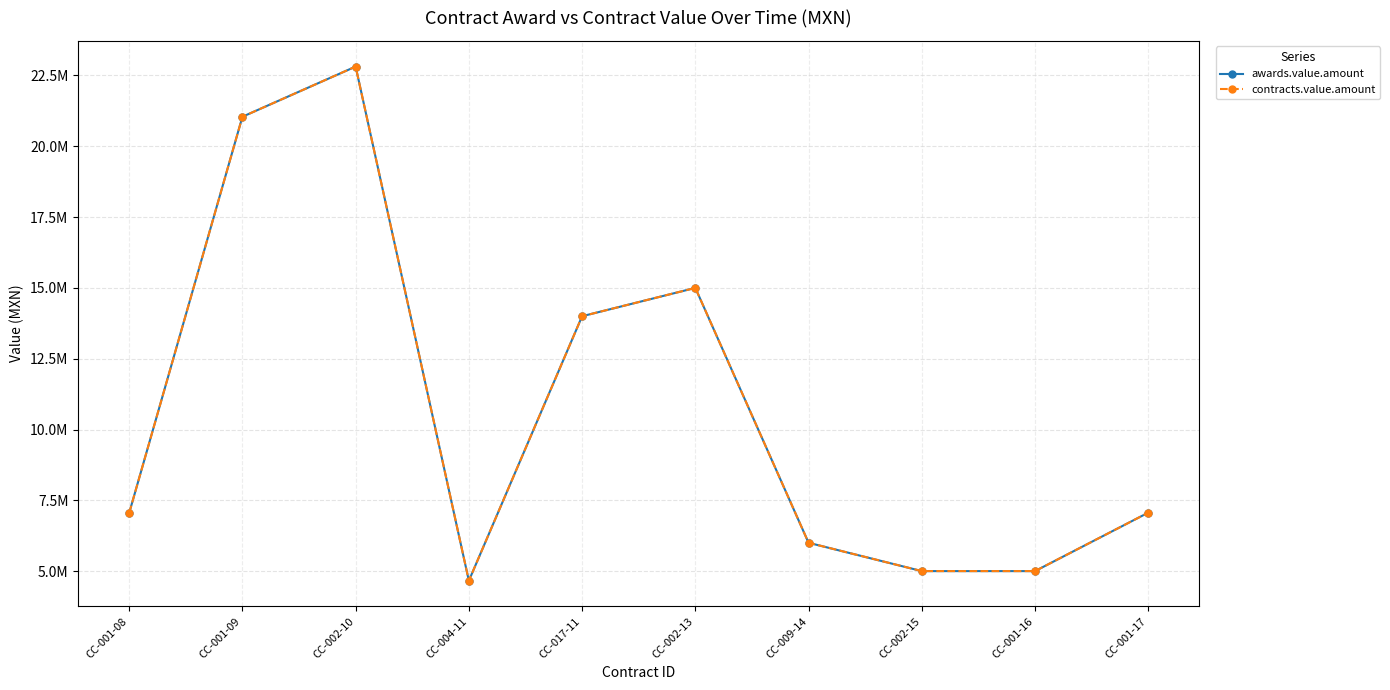

What is the value of the contracts.value.amount point at the 4th from the left?

4660000